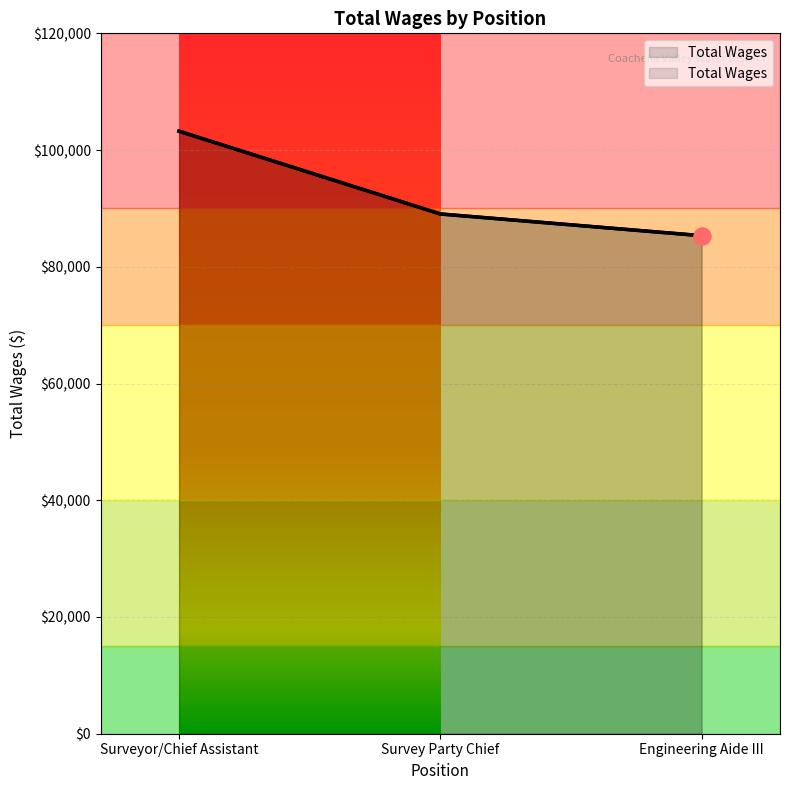

True or false: the data shows 36671 at Surveyor/Chief Assistant.

False